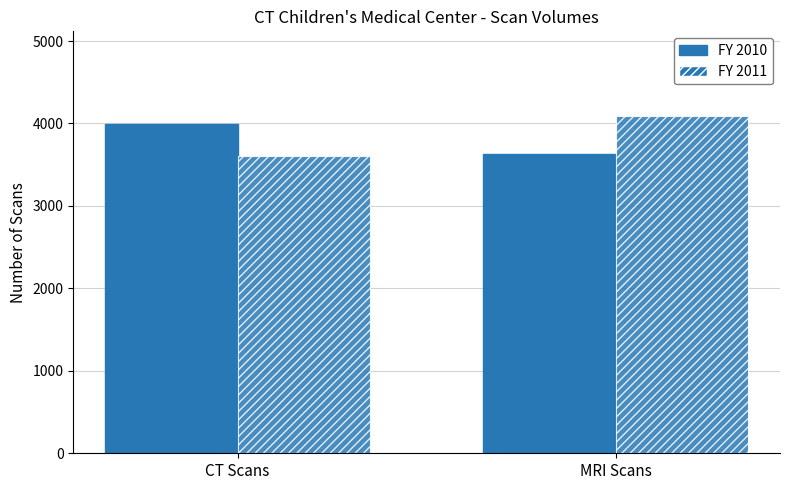

Does the chart contain any negative values?

No